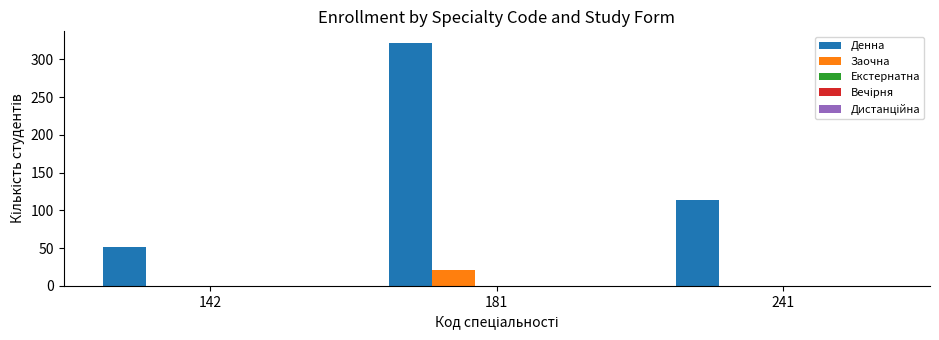

Between 142 and 241, which series saw the biggest shift?

Денна